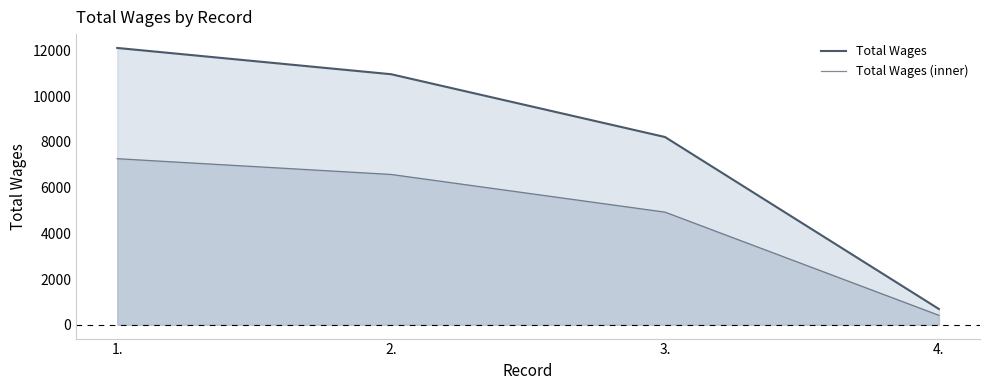

At which label does Total Wages (inner) first exceed 6572?

1.